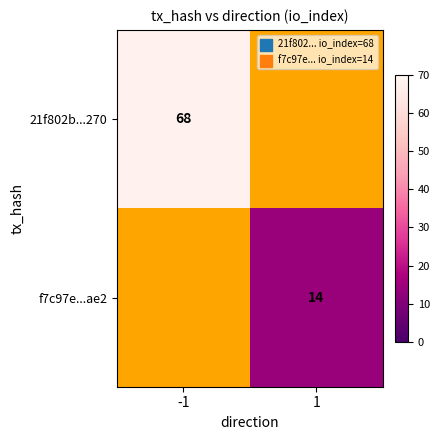

The value of f7c97e...ae2 at 1 is 14. True or false?

True